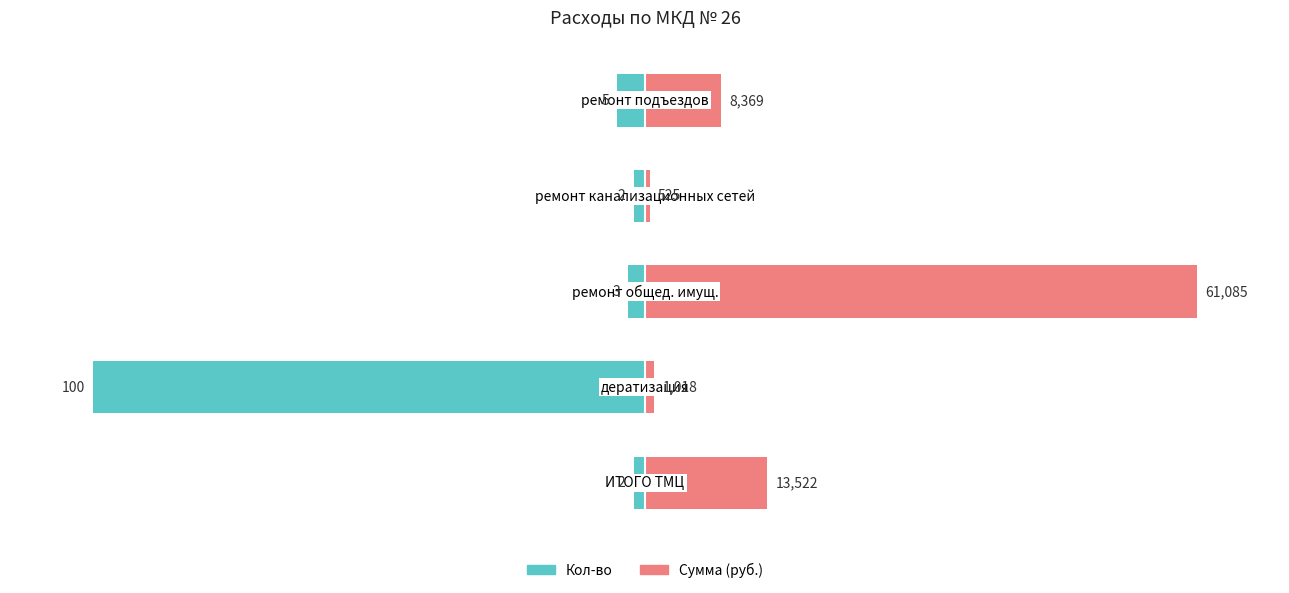

What are all the series names shown in the legend?

Кол-во, Сумма (руб.)